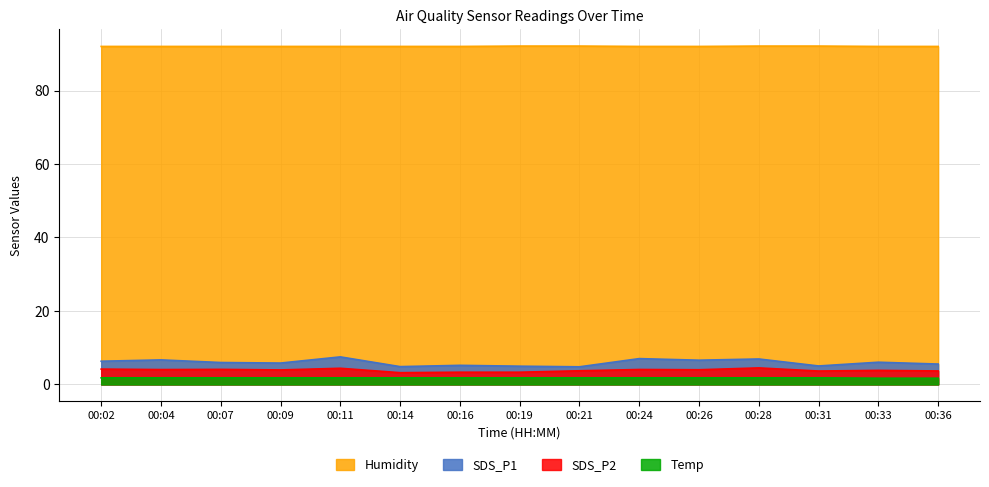

How many series are shown in this chart?

4